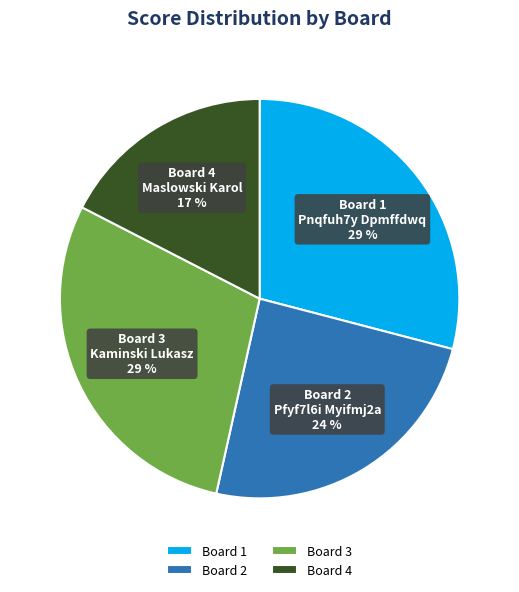

Does any single category account for the majority?

No